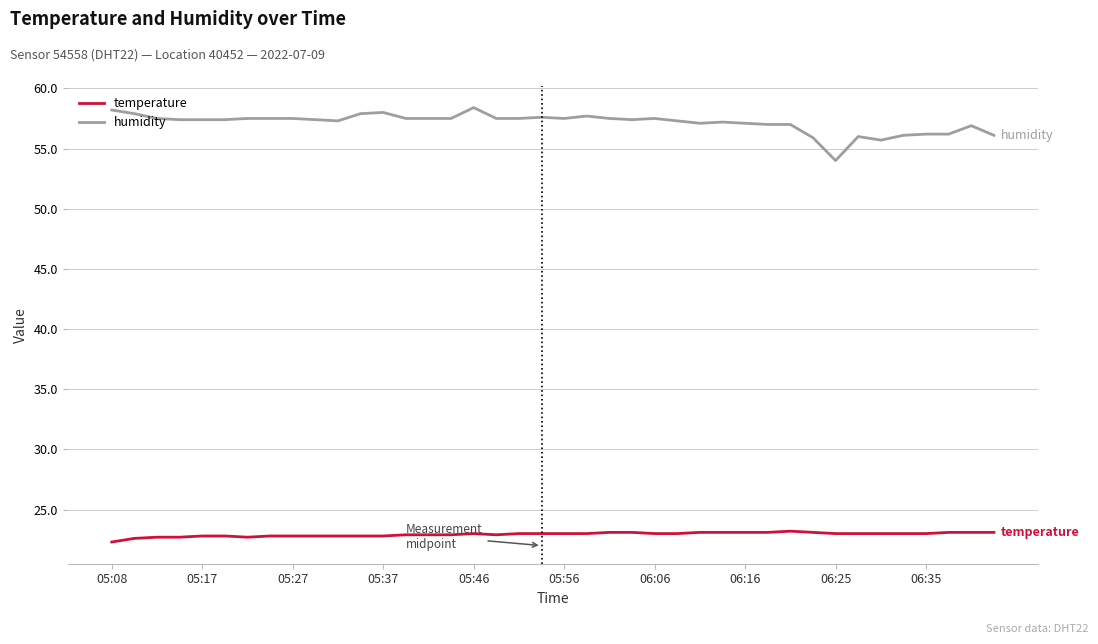

How many lines are shown in the chart?

2